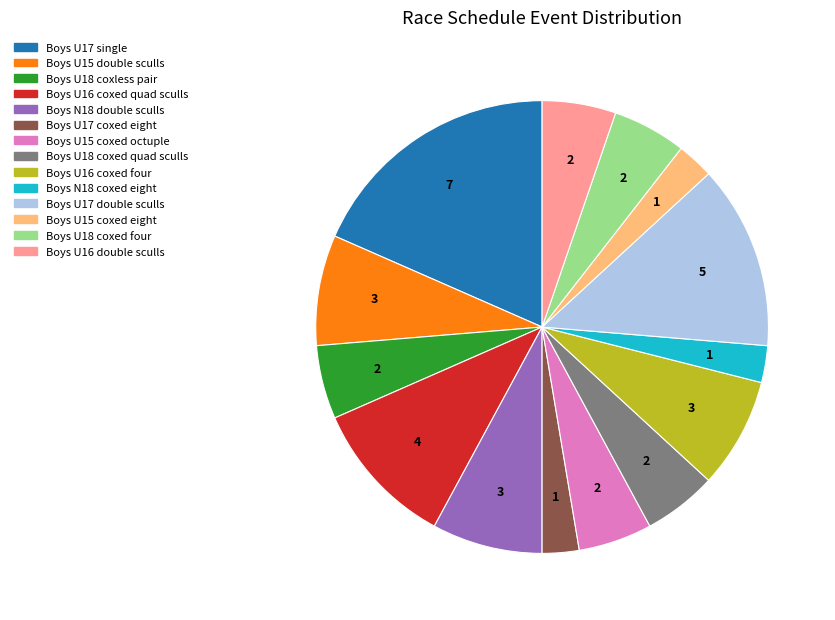

Which category has the biggest portion of the pie?

Boys U17 single